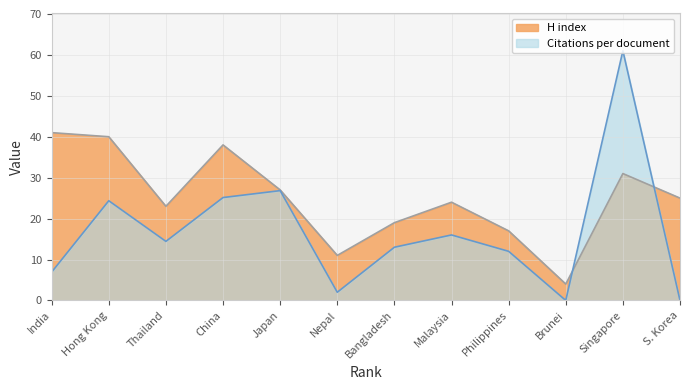

List the series in order of their overall mean, lowest first.

Citations per document, H index